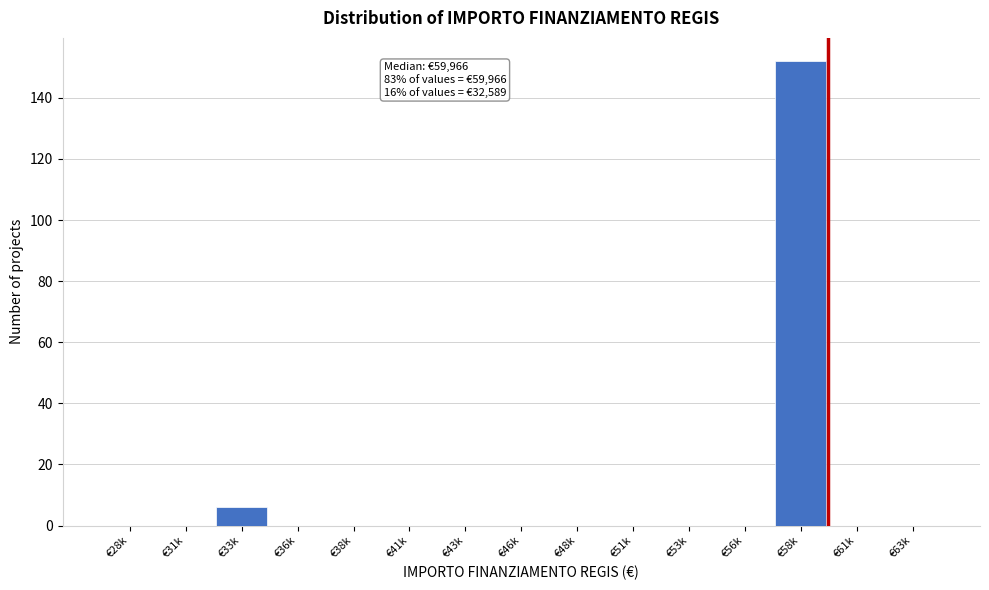

Reading right to left, extract all data points from this chart.

€63k=0	€61k=0	€58k=152	€56k=0	€53k=0	€51k=0	€48k=0	€46k=0	€43k=0	€41k=0	€38k=0	€36k=0	€33k=6	€31k=0	€28k=0